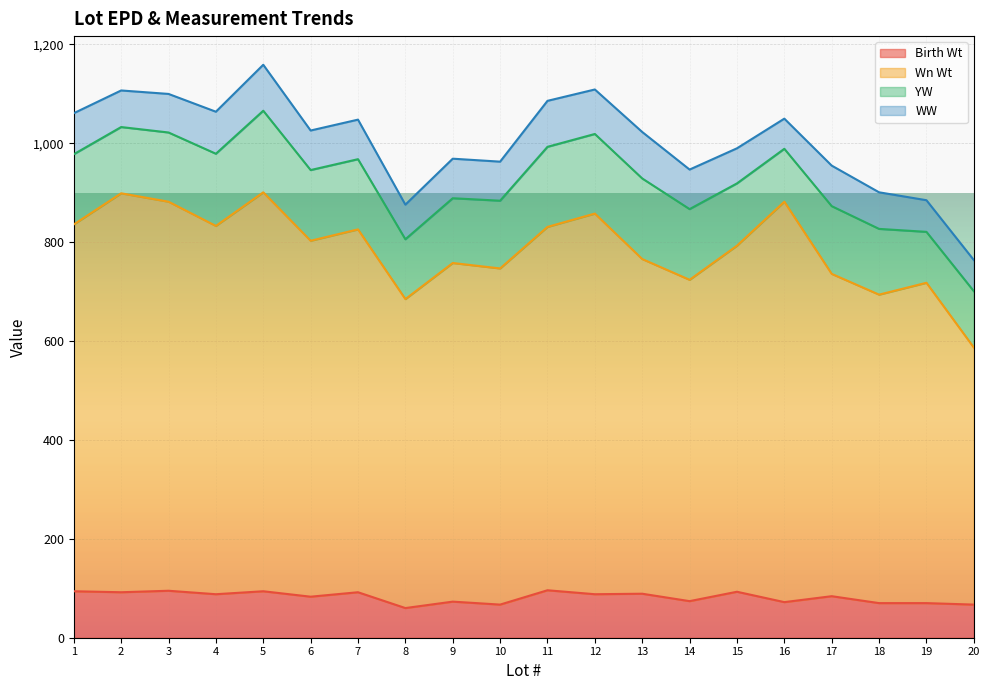

In Wn Wt, how many points are higher than both neighbors (excluding endpoints)?

7